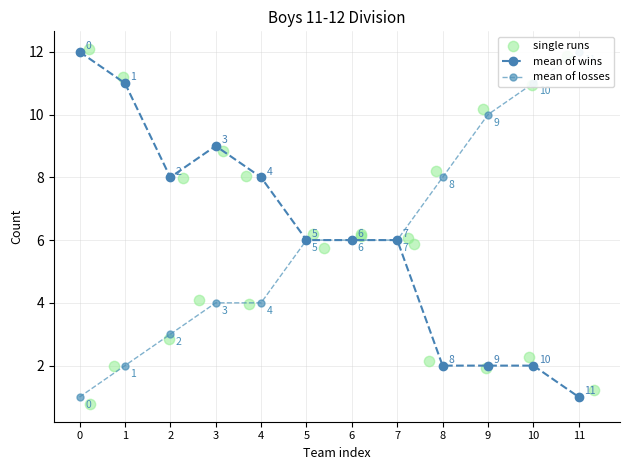

Which series contains the highest Y value?

single runs